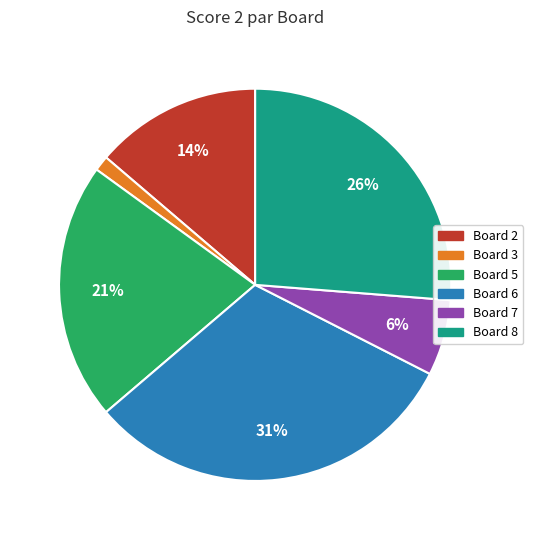

Does any single category account for the majority?

No